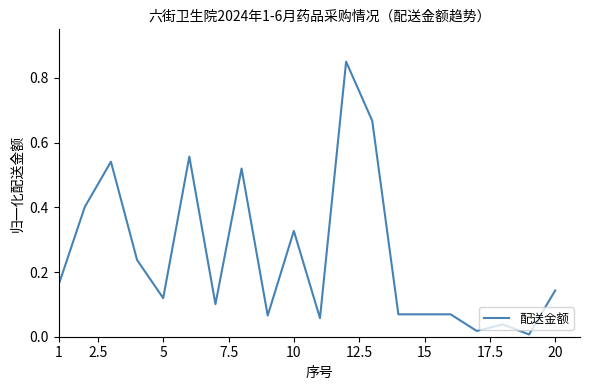

What is the greatest value displayed?

0.8